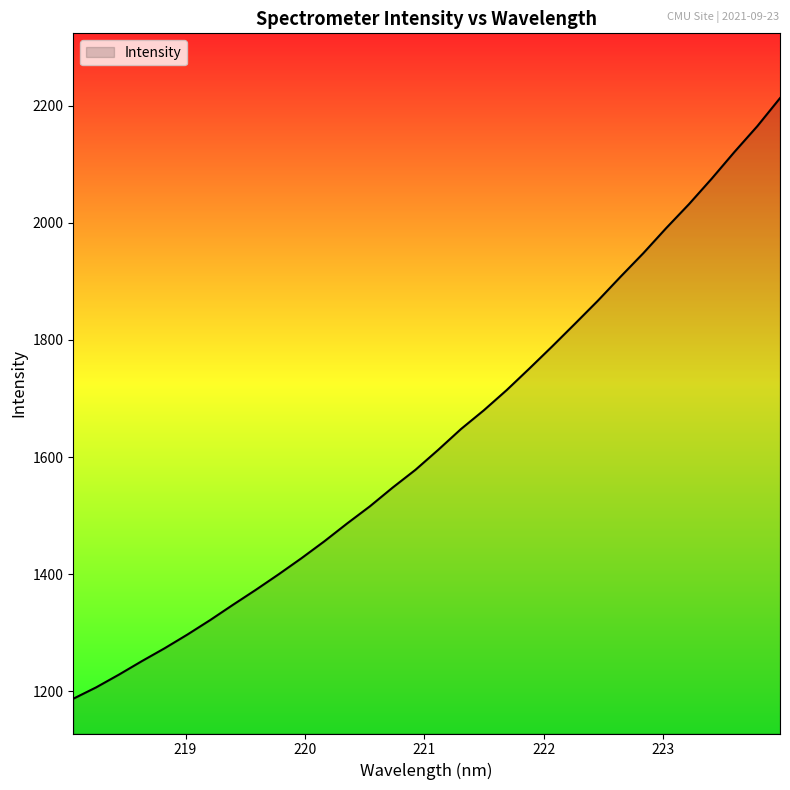

What is the maximum value shown in the chart?

2212.9